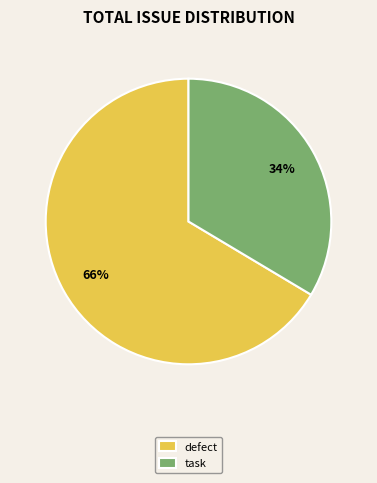

To the nearest percent, what is the average slice percentage?

50%